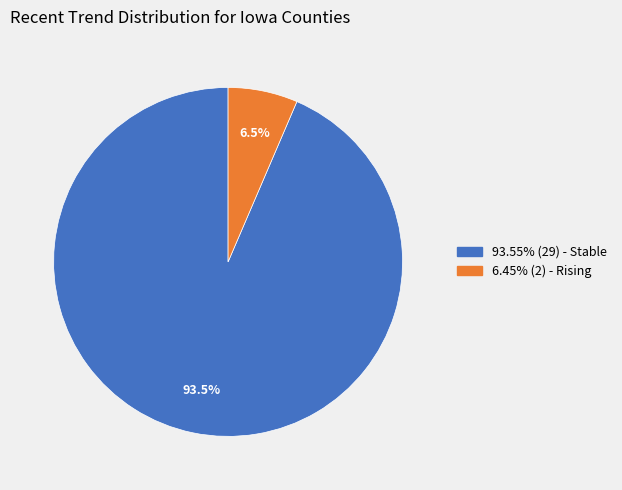

Is there any slice that represents more than half of the pie?

Yes